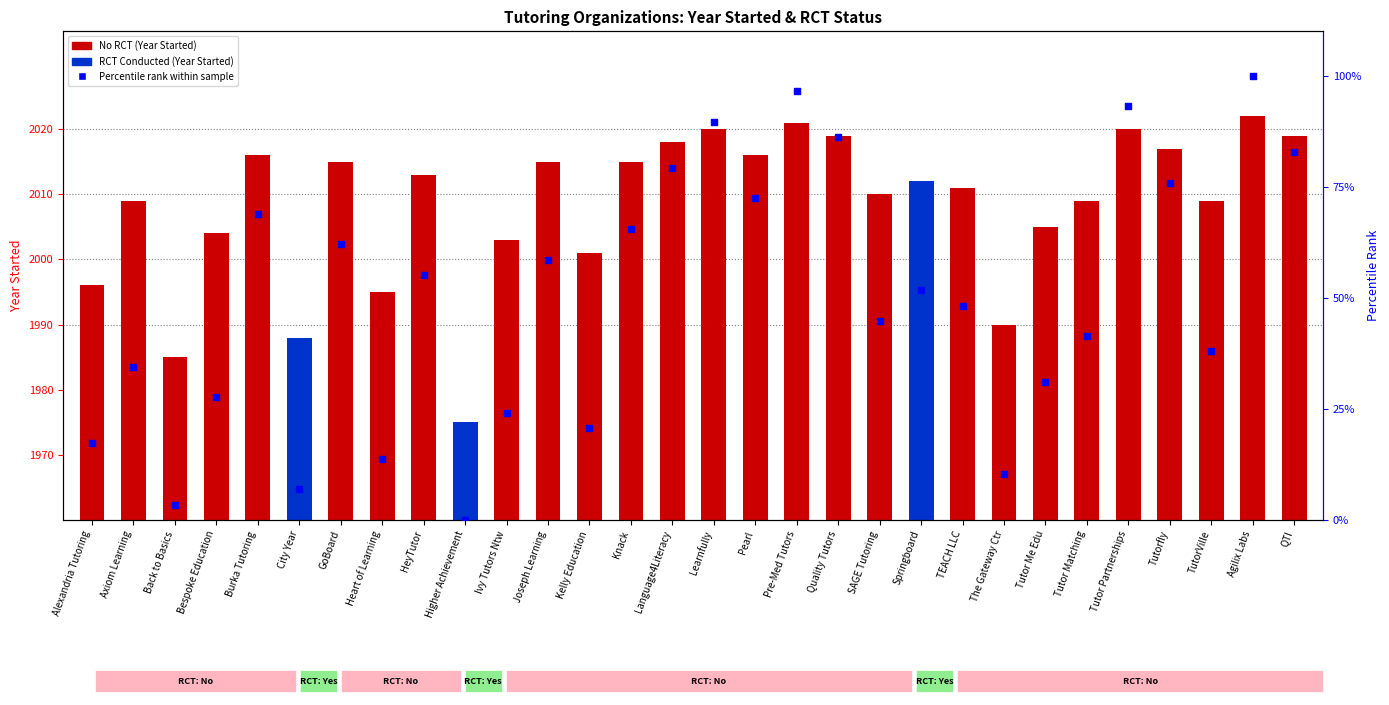

Which series has the largest total across all categories?

Year Started